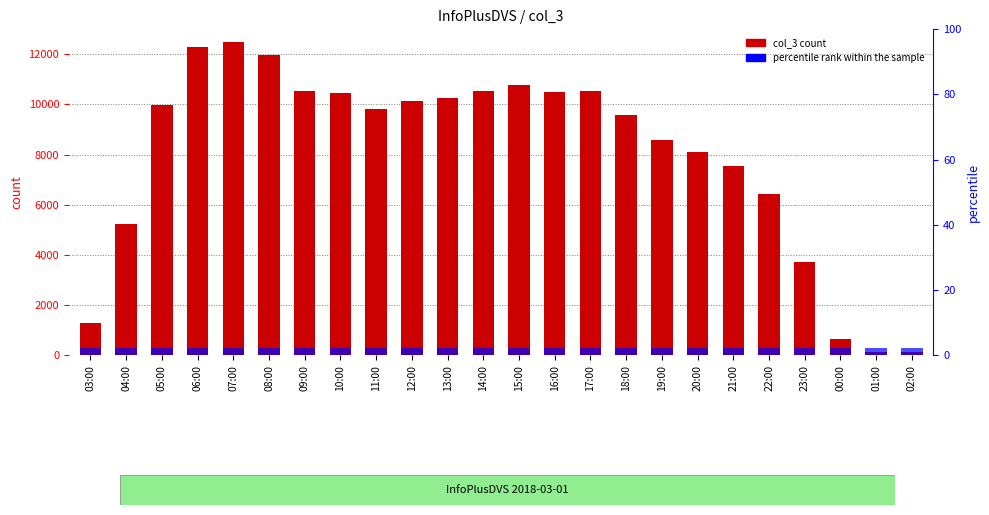

What is the minimum value for percentile rank within the sample?

2